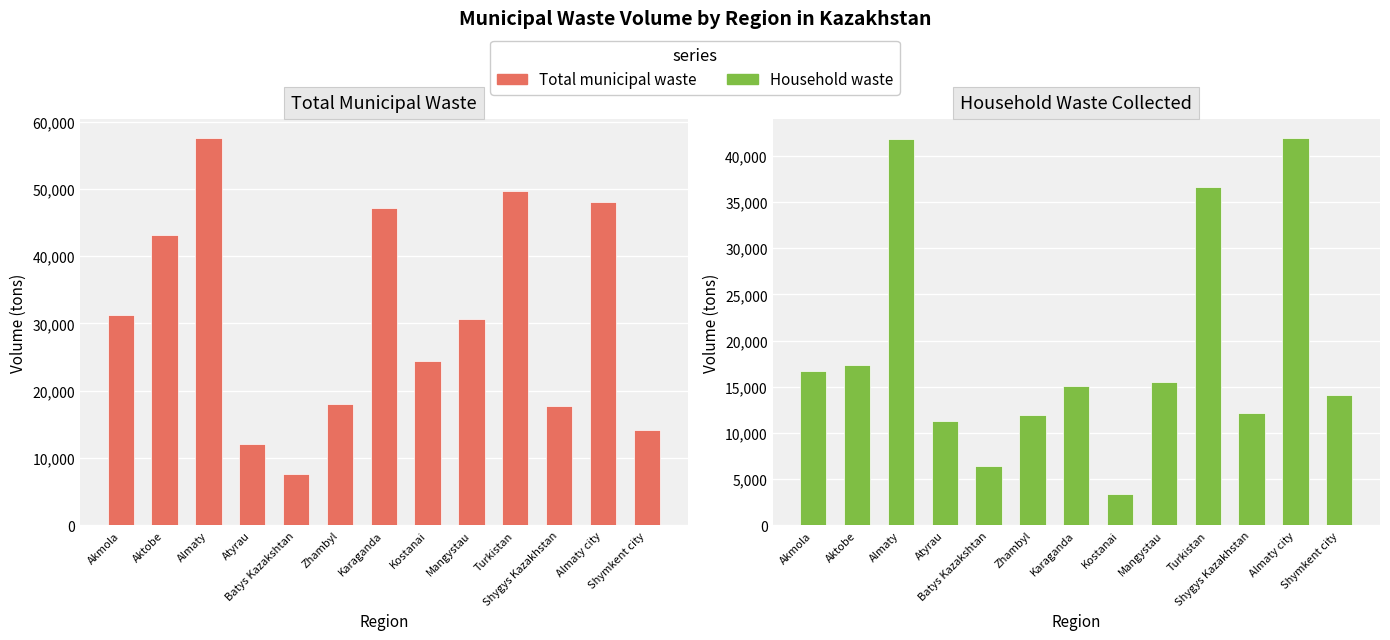

Which series has the largest range (max minus min)?

Total municipal waste